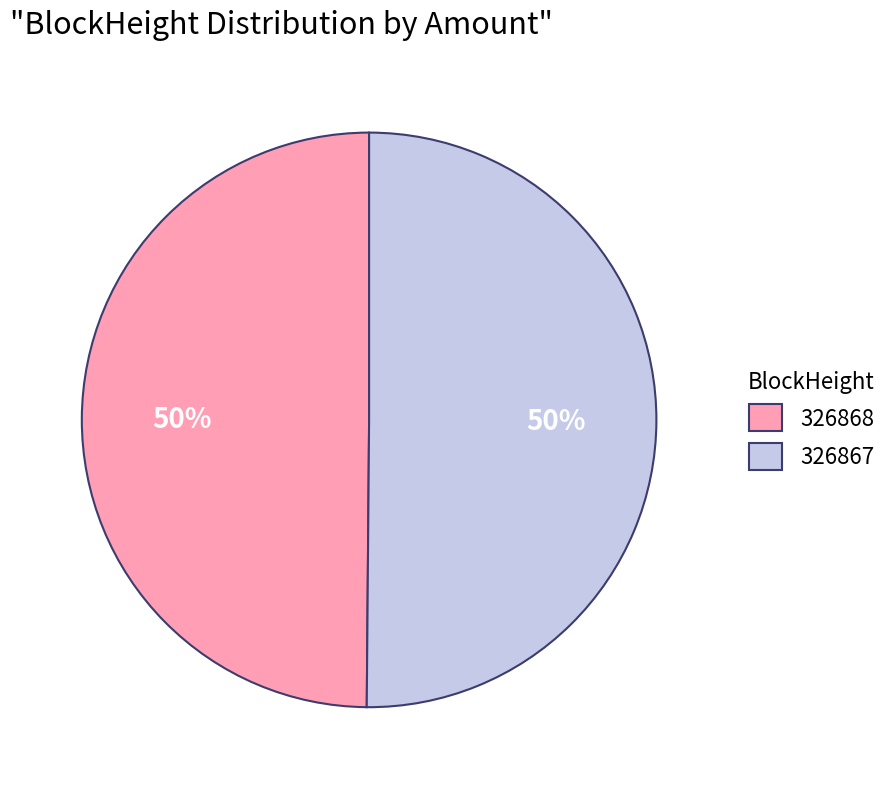

Approximately how many times larger is the value at 326868 compared to 326867?

1.0